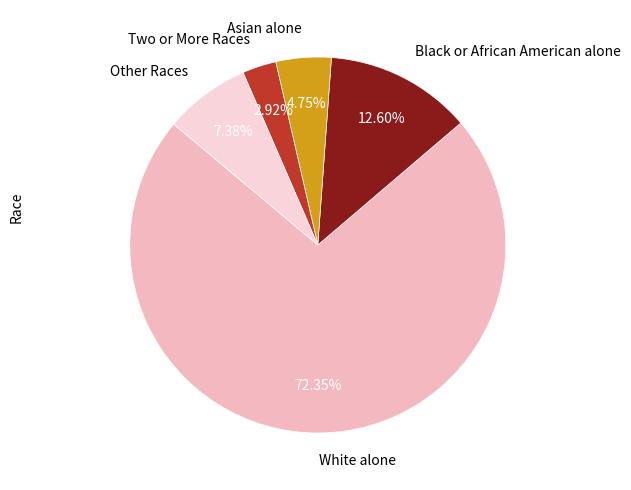

To the nearest percent, what is the difference between the largest and smallest slice percentages?

69%